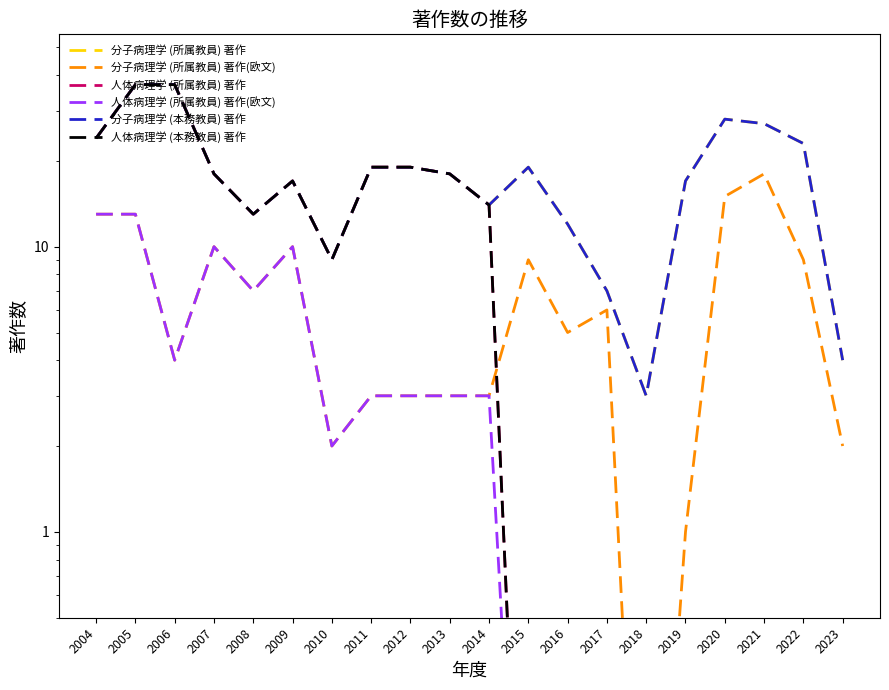

Reading right to left, list all the values displayed in this chart.

分子病理学 (所属教員) 著作: 2023=4.0	2022=23.0	2021=27.0	2020=28.0	2019=17.0	2018=3.0	2017=7.0	2016=12.0	2015=19.0	2014=14.0	2013=18.0	2012=19.0	2011=19.0	2010=9.0	2009=17.0	2008=13.0	2007=18.0	2006=37.0	2005=37.0	2004=24.0
分子病理学 (所属教員) 著作(欧文): 2023=2.0	2022=9.0	2021=18.0	2020=15.0	2019=1.0	2018=0.0	2017=6.0	2016=5.0	2015=9.0	2014=3.0	2013=3.0	2012=3.0	2011=3.0	2010=2.0	2009=10.0	2008=7.0	2007=10.0	2006=4.0	2005=13.0	2004=13.0
人体病理学 (所属教員) 著作: 2023=0.0	2022=0.0	2021=0.0	2020=0.0	2019=0.0	2018=0.0	2017=0.0	2016=0.0	2015=0.0	2014=14.0	2013=18.0	2012=19.0	2011=19.0	2010=9.0	2009=17.0	2008=13.0	2007=18.0	2006=37.0	2005=37.0	2004=24.0
人体病理学 (所属教員) 著作(欧文): 2023=0.0	2022=0.0	2021=0.0	2020=0.0	2019=0.0	2018=0.0	2017=0.0	2016=0.0	2015=0.0	2014=3.0	2013=3.0	2012=3.0	2011=3.0	2010=2.0	2009=10.0	2008=7.0	2007=10.0	2006=4.0	2005=13.0	2004=13.0
分子病理学 (本務教員) 著作: 2023=4.0	2022=23.0	2021=27.0	2020=28.0	2019=17.0	2018=3.0	2017=7.0	2016=12.0	2015=19.0	2014=14.0	2013=18.0	2012=19.0	2011=19.0	2010=9.0	2009=17.0	2008=13.0	2007=18.0	2006=37.0	2005=37.0	2004=24.0
人体病理学 (本務教員) 著作: 2023=0.0	2022=0.0	2021=0.0	2020=0.0	2019=0.0	2018=0.0	2017=0.0	2016=0.0	2015=0.0	2014=14.0	2013=18.0	2012=19.0	2011=19.0	2010=9.0	2009=17.0	2008=13.0	2007=18.0	2006=37.0	2005=37.0	2004=24.0